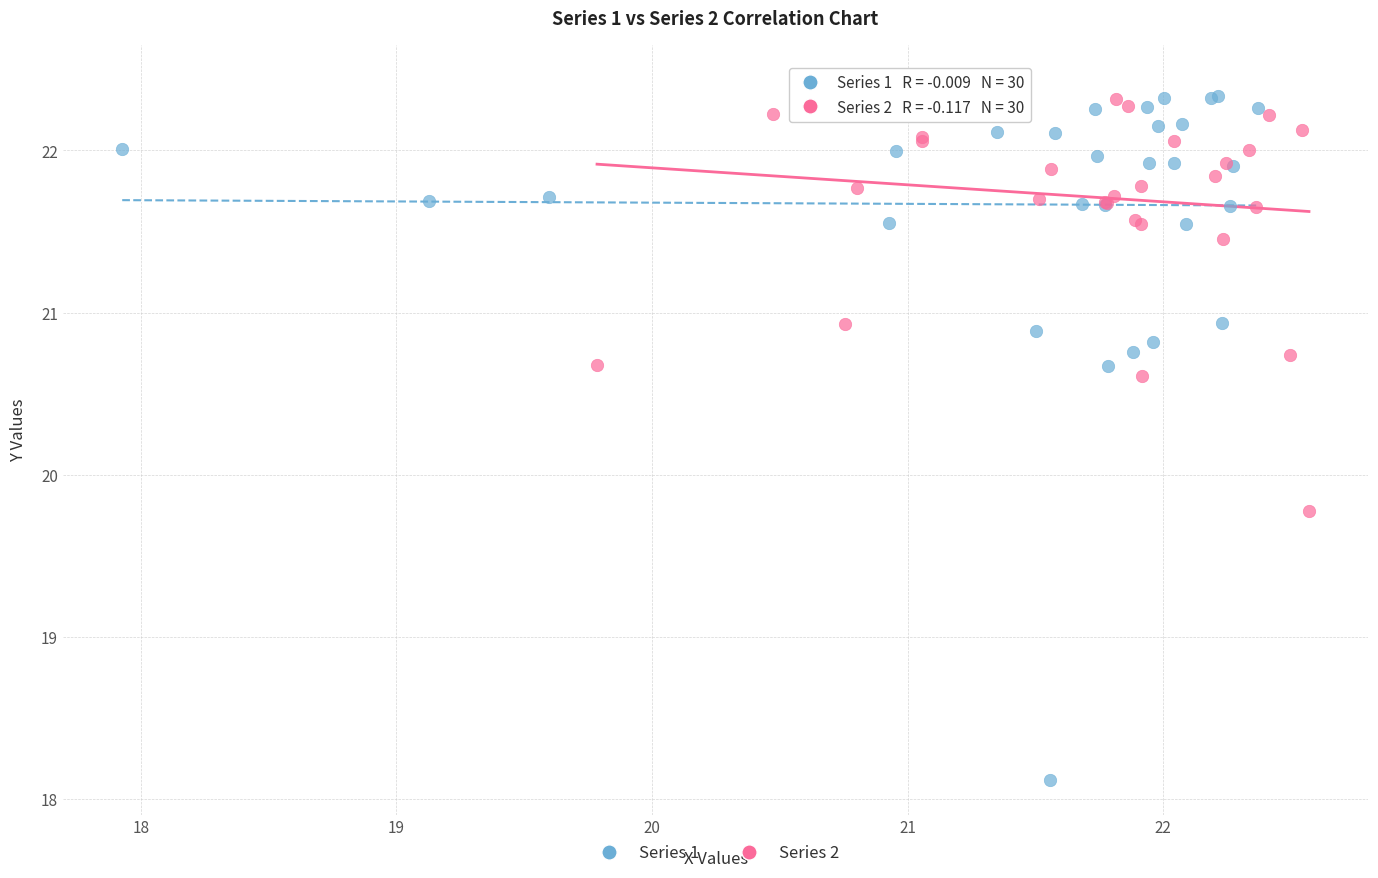

Which series has the widest spread of Y values?

Series 1